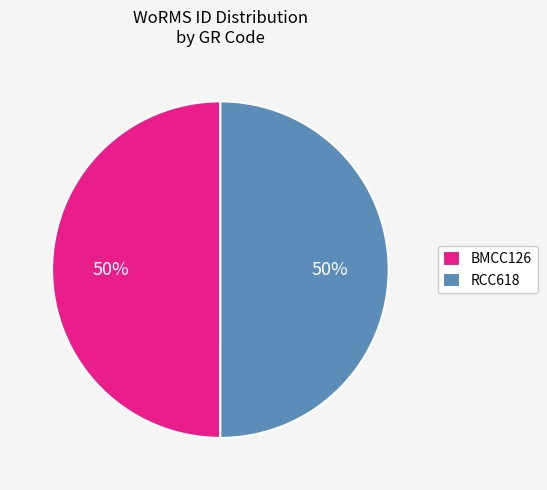

How many slices are in this pie chart?

2